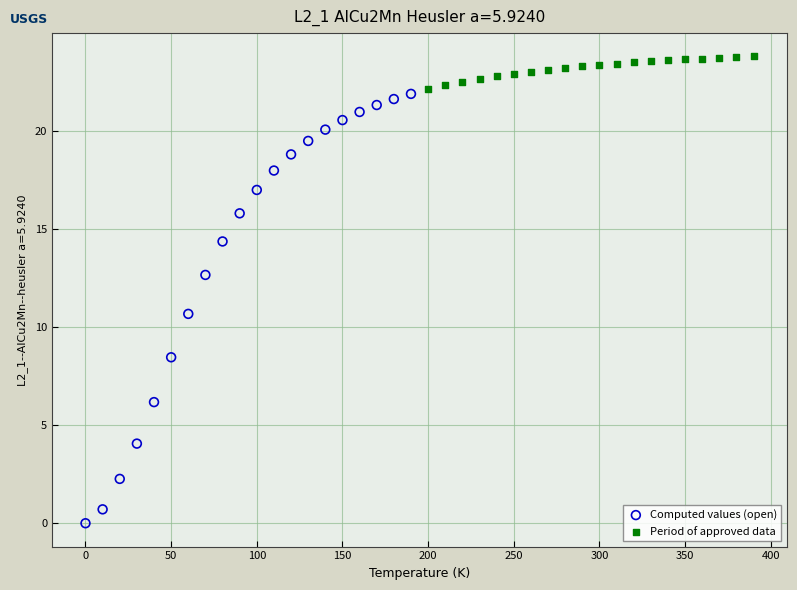

Which series reaches the minimum Y coordinate?

Computed values (open)